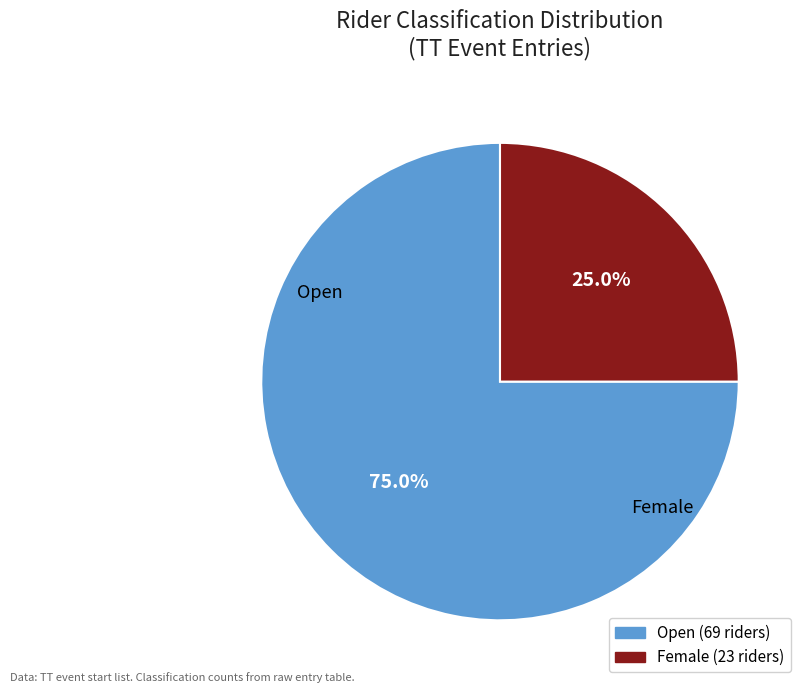

Count the number of slices in the pie.

2